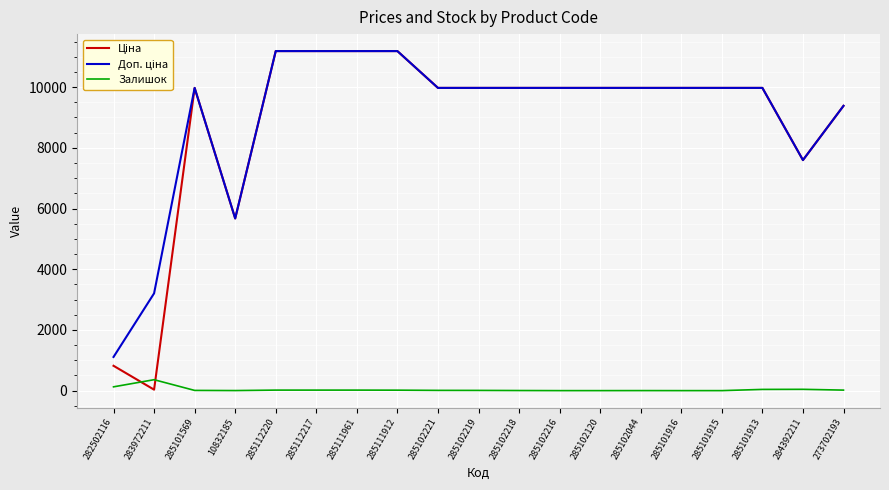

True or false: Залишок has a value of 2.0 at 10832185.

True